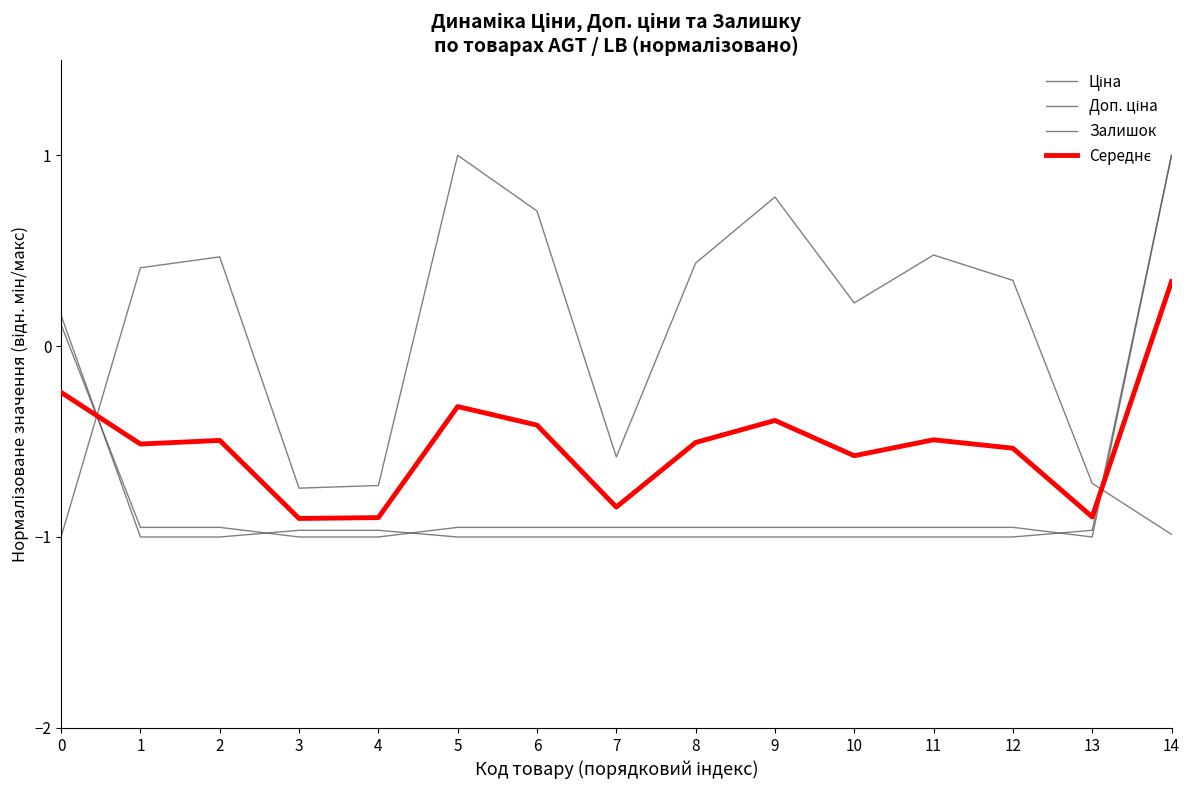

True or false: Ціна has a value of -1.0 at 2.

True